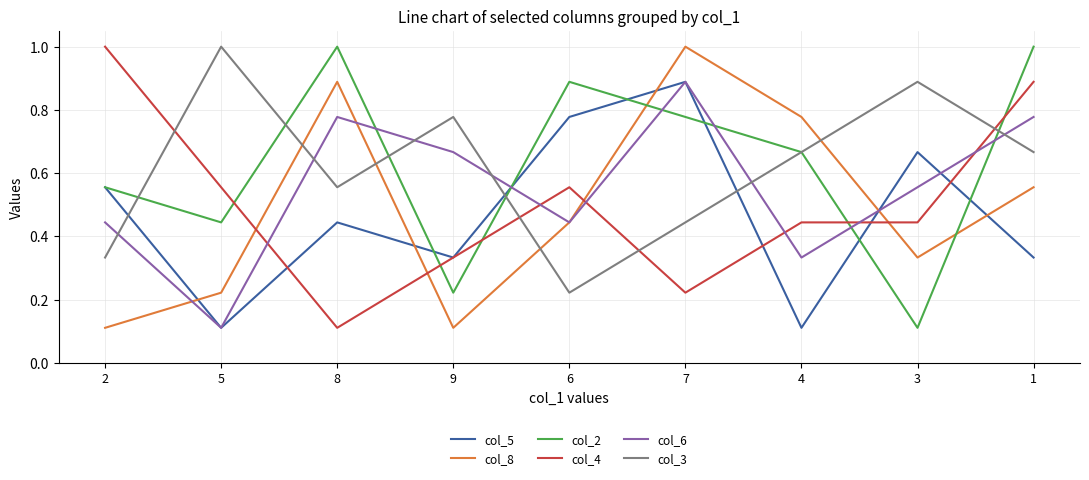

In col_2, how many points are lower than both neighbors (excluding endpoints)?

3